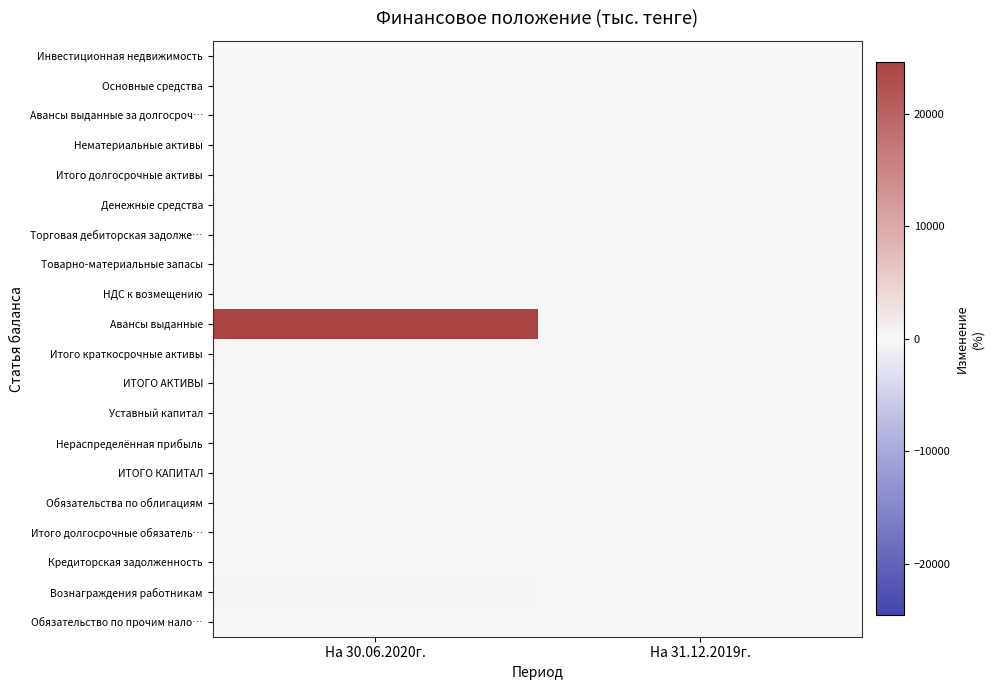

List the series in order of their peak value, highest first.

Авансы выданные, Вознаграждения работникам, Итого краткосрочные активы, Торговая дебиторская задолже…, Денежные средства, ИТОГО АКТИВЫ, Нераспределённая прибыль, ИТОГО КАПИТАЛ, Основные средства, Обязательства по облигациям, Итого долгосрочные обязатель…, Итого долгосрочные активы, Инвестиционная недвижимость, Авансы выданные за долгосроч…, Нематериальные активы, Товарно-материальные запасы, НДС к возмещению, Уставный капитал, Кредиторская задолженность, Обязательство по прочим нало…